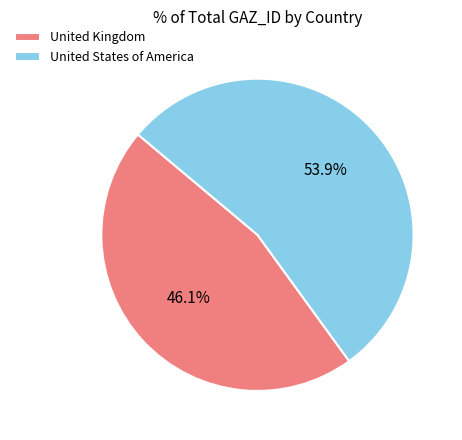

Is United Kingdom the majority of the pie?

No